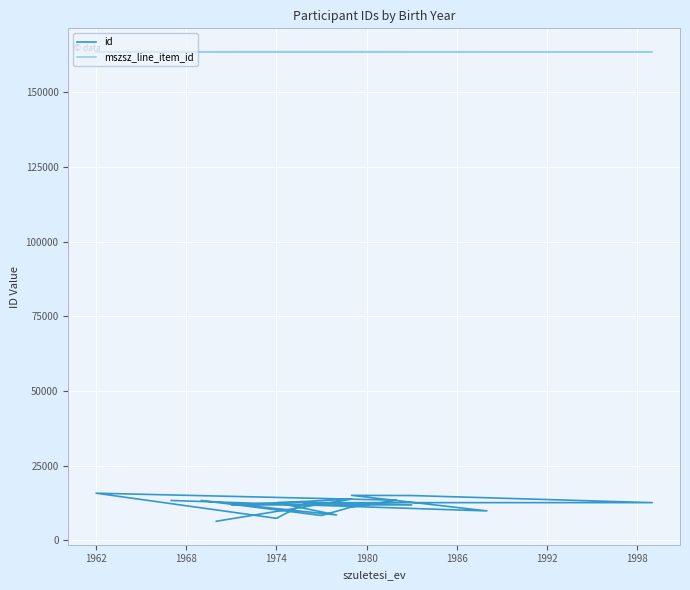

What is the total value across all series at 1974?

178642